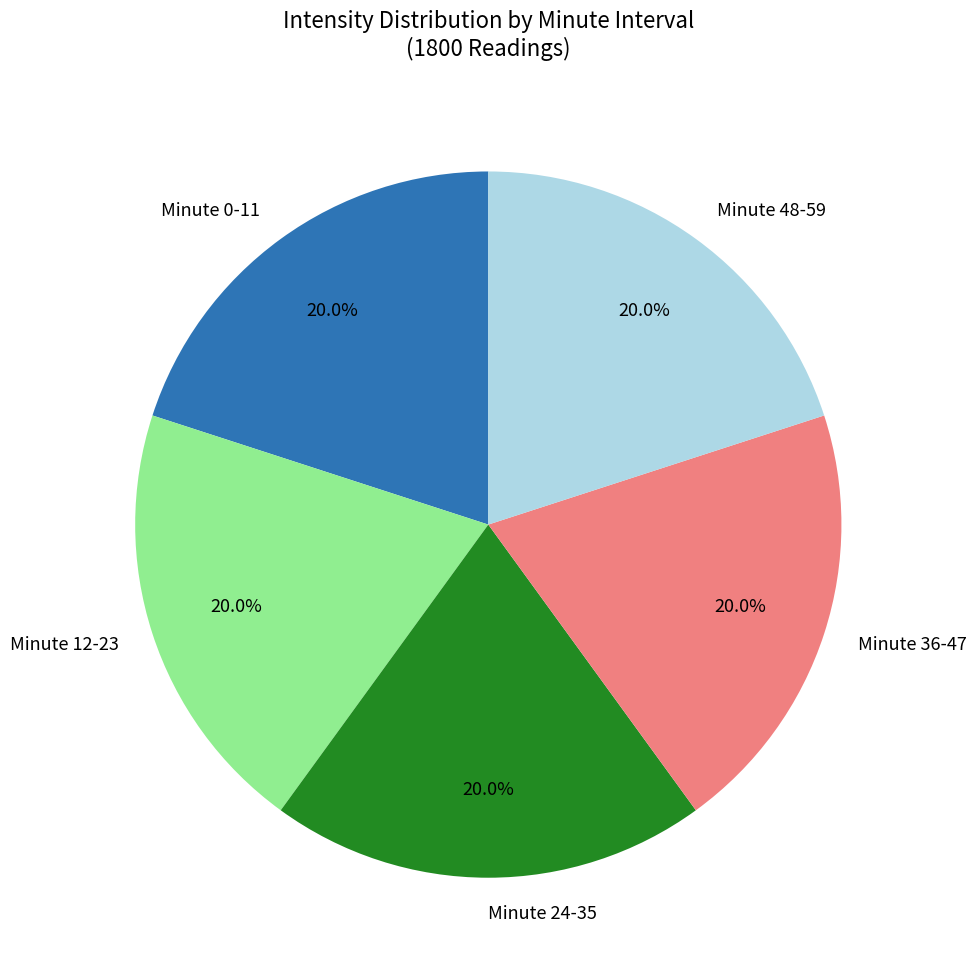

How many slices are in this pie chart?

5